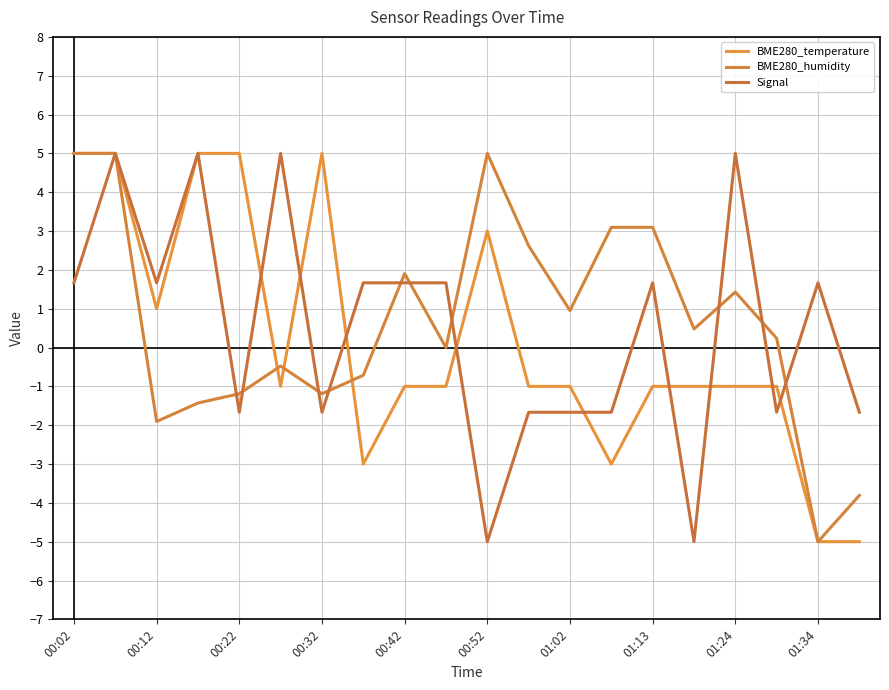

How many lines are shown in the chart?

3